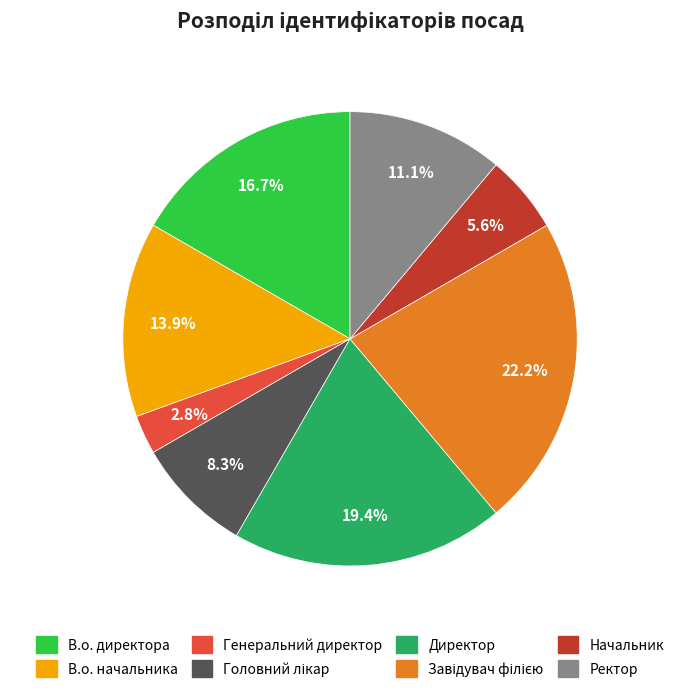

Which slice is the smallest?

Генеральний директор